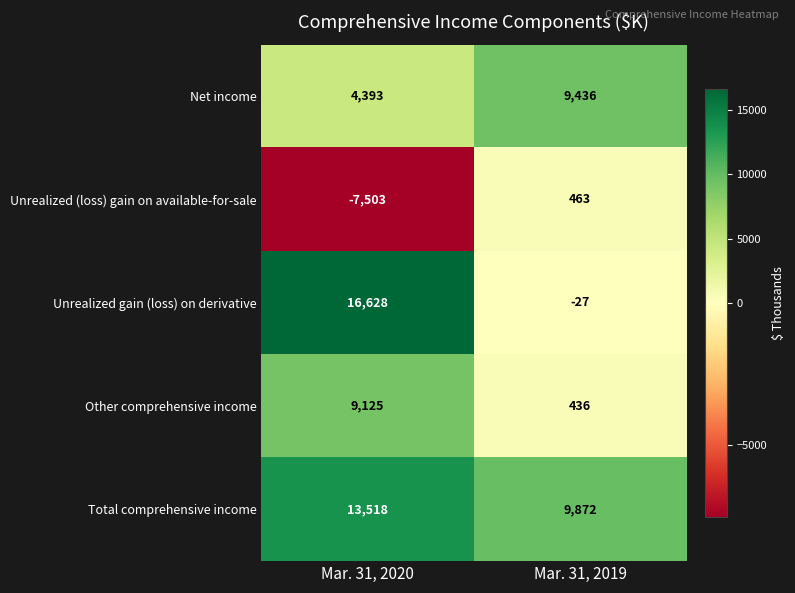

Which label corresponds to the largest value in the chart?

Mar. 31, 2020